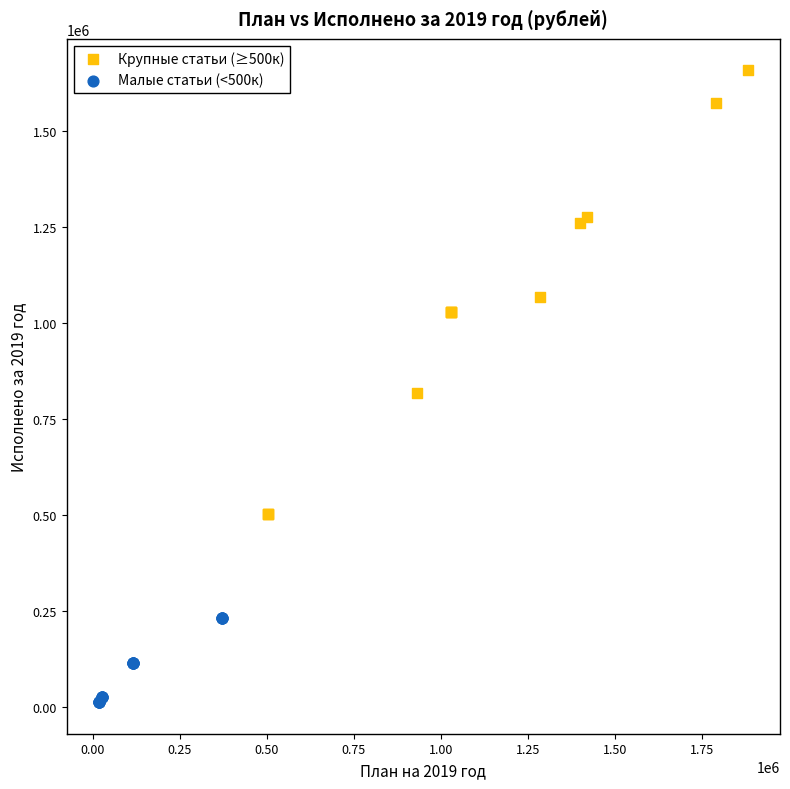

Which series reaches the minimum Y coordinate?

Малые статьи (<500к)